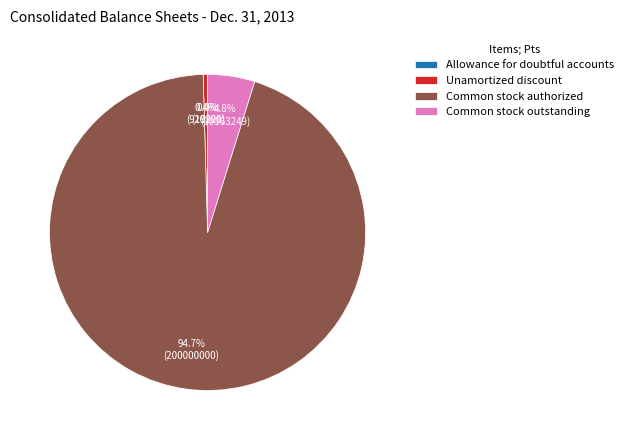

Combined, what portion of the pie is Common stock outstanding and Unamortized discount?

5.2%